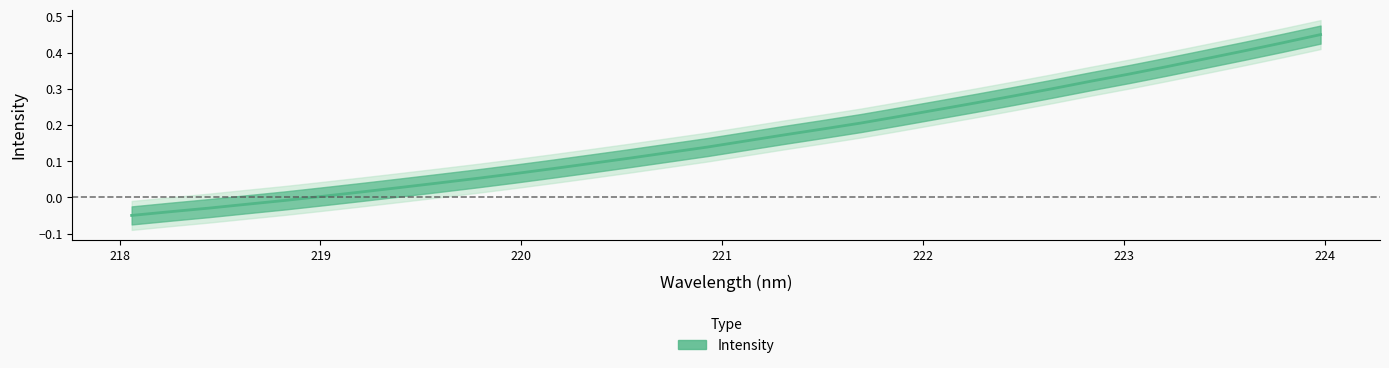

How many series are shown in this chart?

1